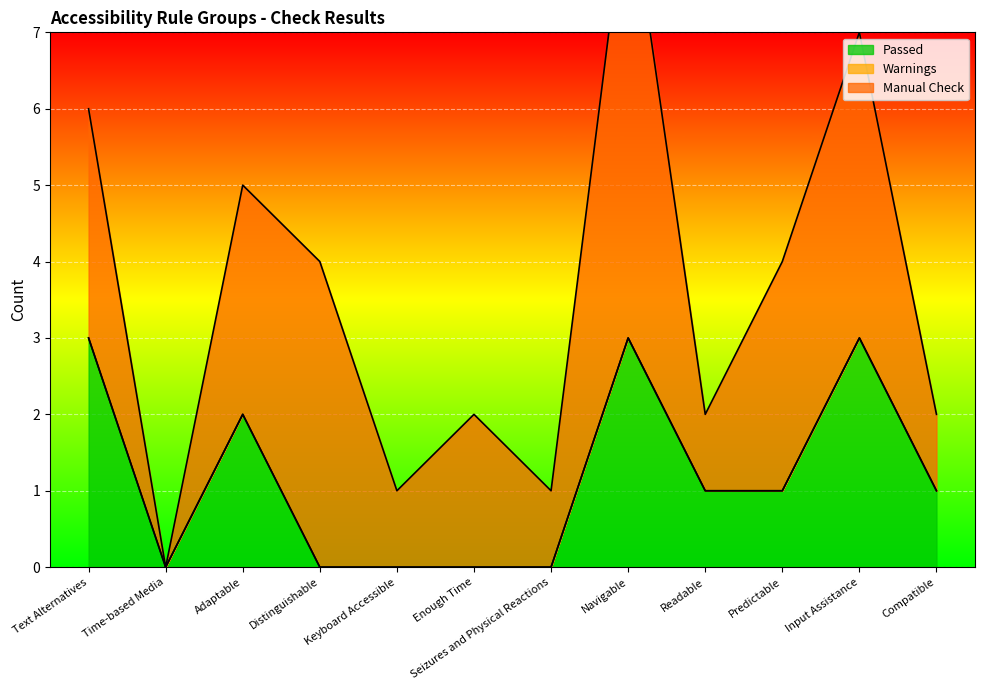

True or false: Warnings and Manual Check cross at least once.

False